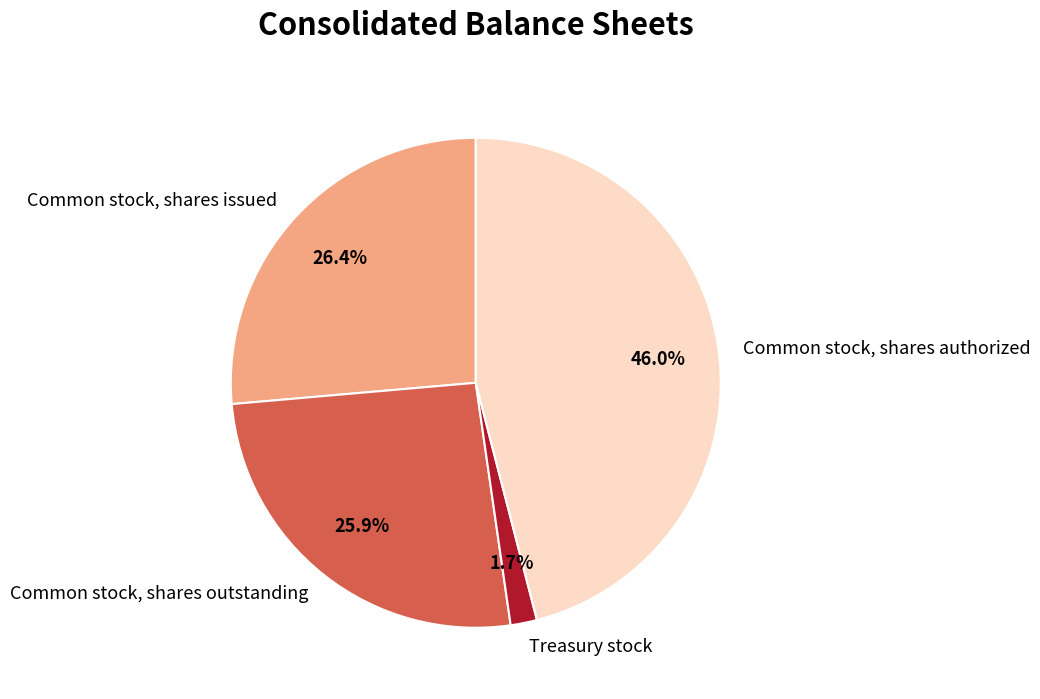

To the nearest percent, what is the difference between the largest and smallest slice percentages?

44%